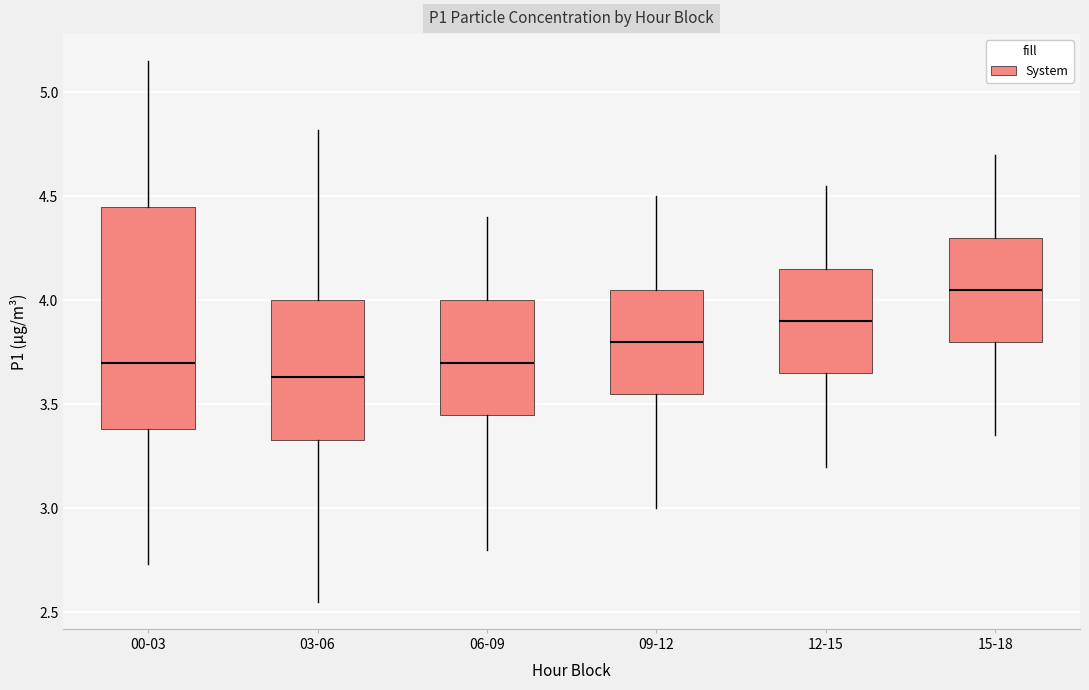

Reading left to right, read every box against the y-axis: the position of its median line, the range the box covers, and the ends of its whiskers. The values are not printed on the chart, so give them approximately, as read against the axis.

00-03: median 3.70, box 3.40 to 4.45, whiskers 2.75 to 5.15
03-06: median 3.65, box 3.35 to 4.00, whiskers 2.55 to 4.80
06-09: median 3.70, box 3.45 to 4.00, whiskers 2.80 to 4.40
09-12: median 3.80, box 3.55 to 4.05, whiskers 3.00 to 4.50
12-15: median 3.90, box 3.65 to 4.15, whiskers 3.20 to 4.55
15-18: median 4.05, box 3.80 to 4.30, whiskers 3.35 to 4.70